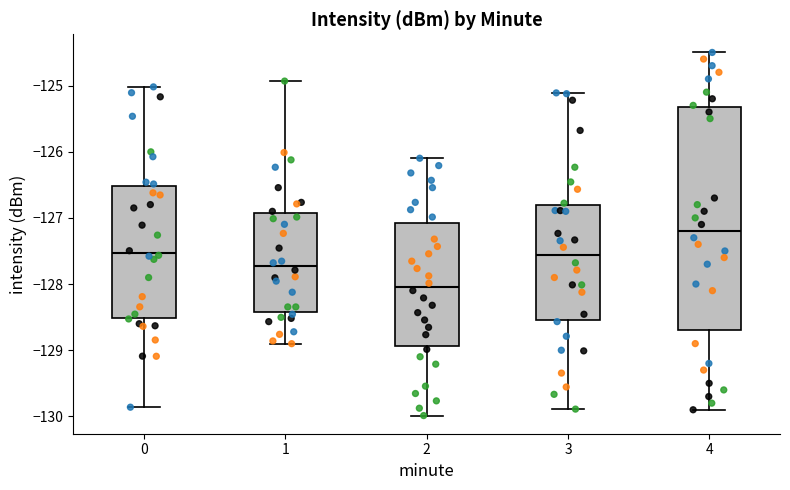

Reading left to right, read every box against the y-axis: the position of its median line, the range the box covers, and the ends of its whiskers. The values are not printed on the chart, so give them approximately, as read against the axis.

0: median -127.5, box -128.5 to -126.5, whiskers -129.9 to -125.0
1: median -127.7, box -128.4 to -126.9, whiskers -128.9 to -124.9
2: median -128.0, box -128.9 to -127.1, whiskers -130.0 to -126.1
3: median -127.6, box -128.5 to -126.8, whiskers -129.9 to -125.1
4: median -127.2, box -128.7 to -125.3, whiskers -129.9 to -124.5